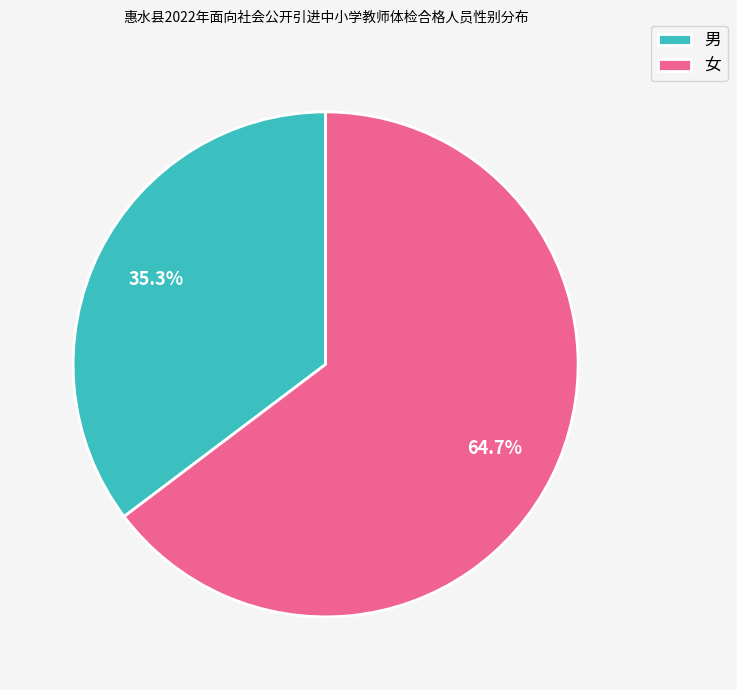

Approximately how many times larger is the value at 女 compared to 男?

1.8